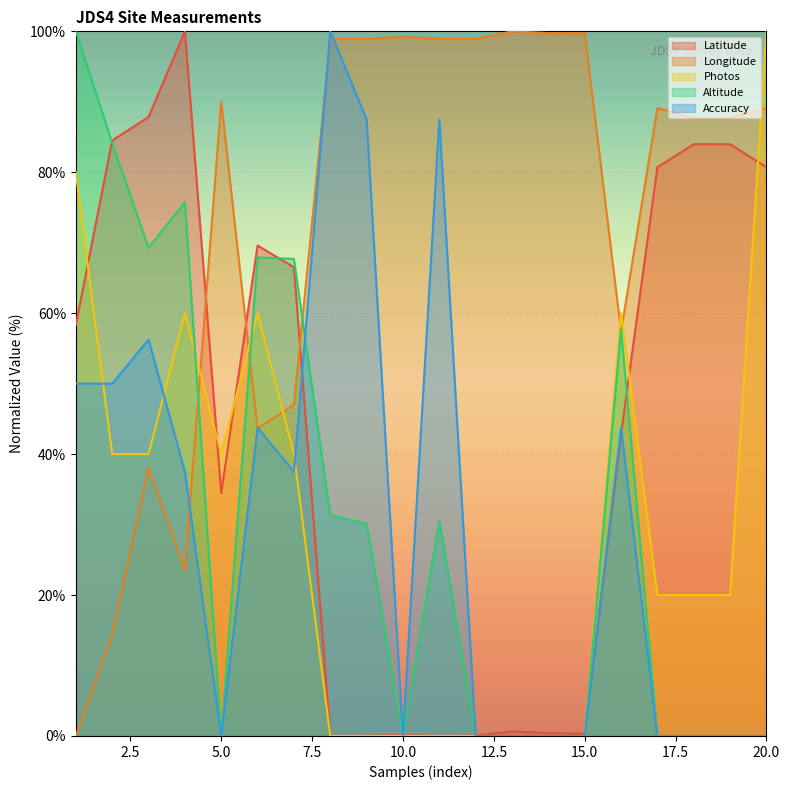

The Accuracy series shows 55.0 at 8. True or false?

False